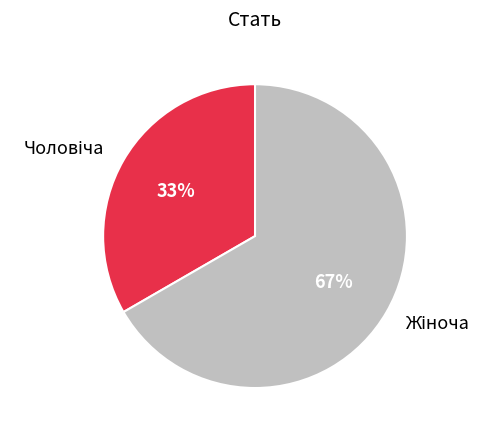

Does any single category account for the majority?

Yes